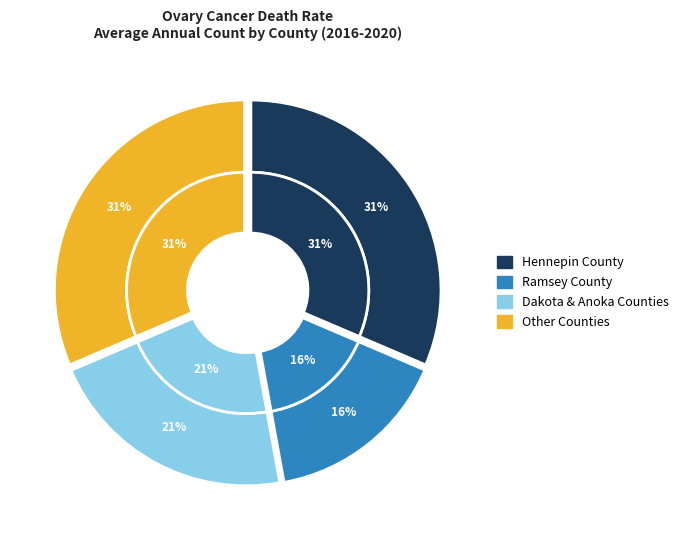

Is there any slice that represents more than half of the pie?

No